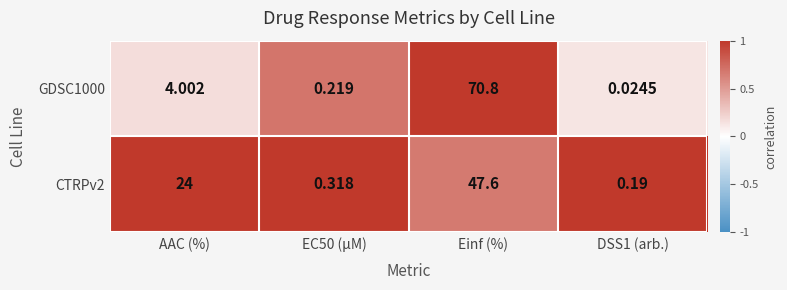

Where is GDSC1000 nearest to the value 35?

AAC (%)